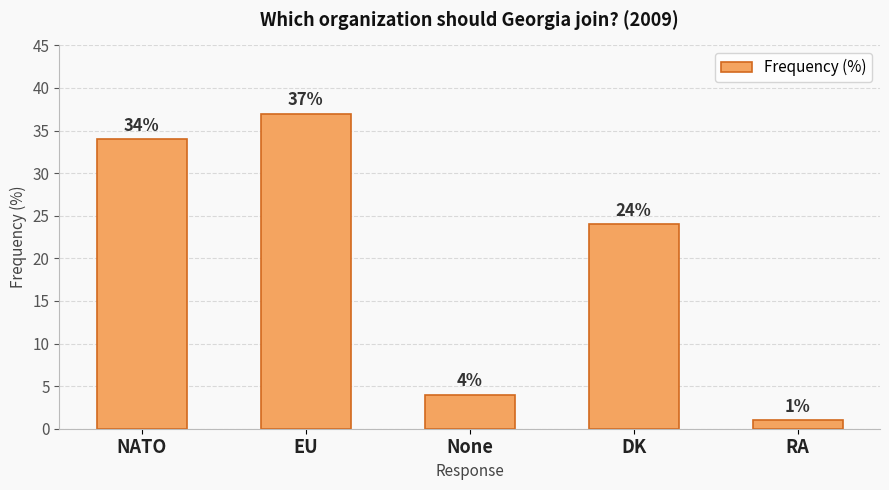

What value does the data have at EU?

37